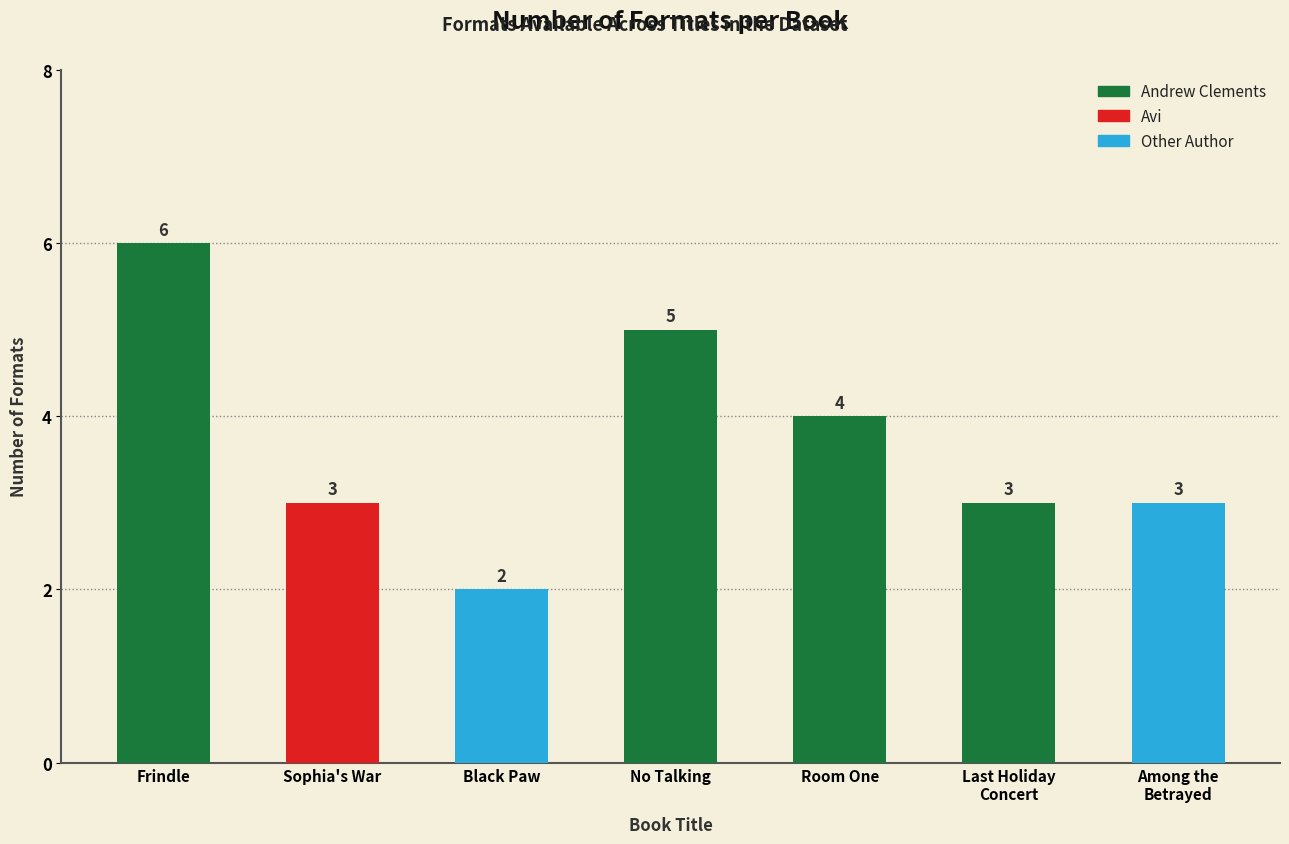

Which category has the lowest value across all series?

Black Paw